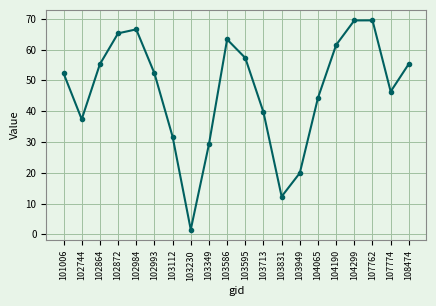

True or false: the data shows 50.7 at 102744.

False